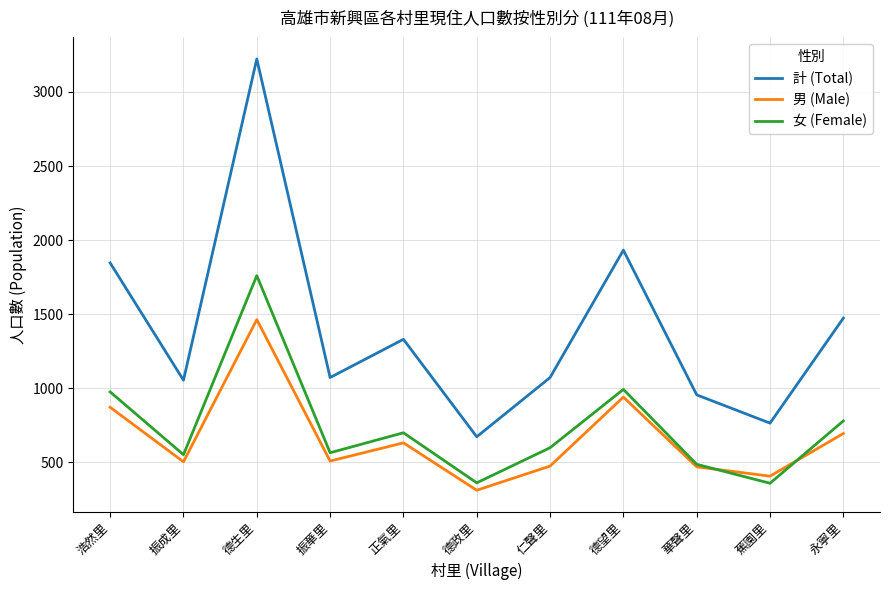

What is the approximate value of 計 (Total) at 蕉園里, to the nearest 100?

800